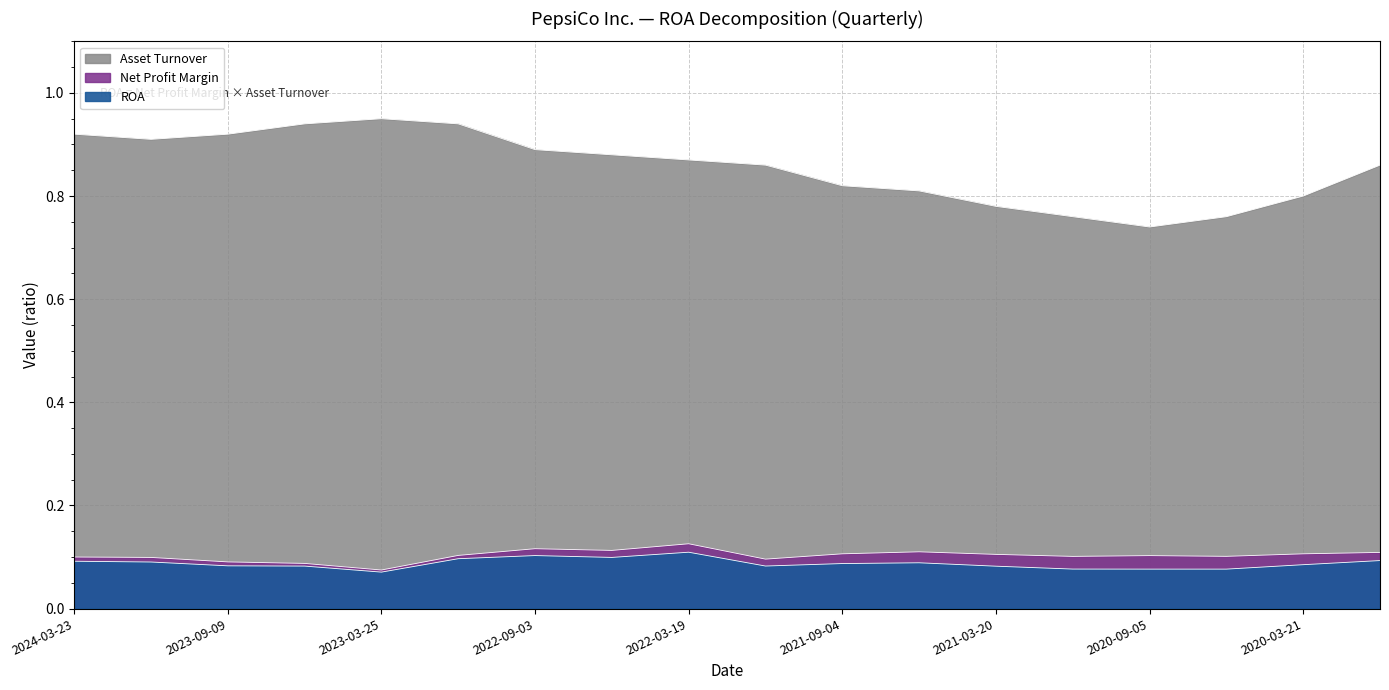

How many Net Profit Margin values are between 0 and 1?

18